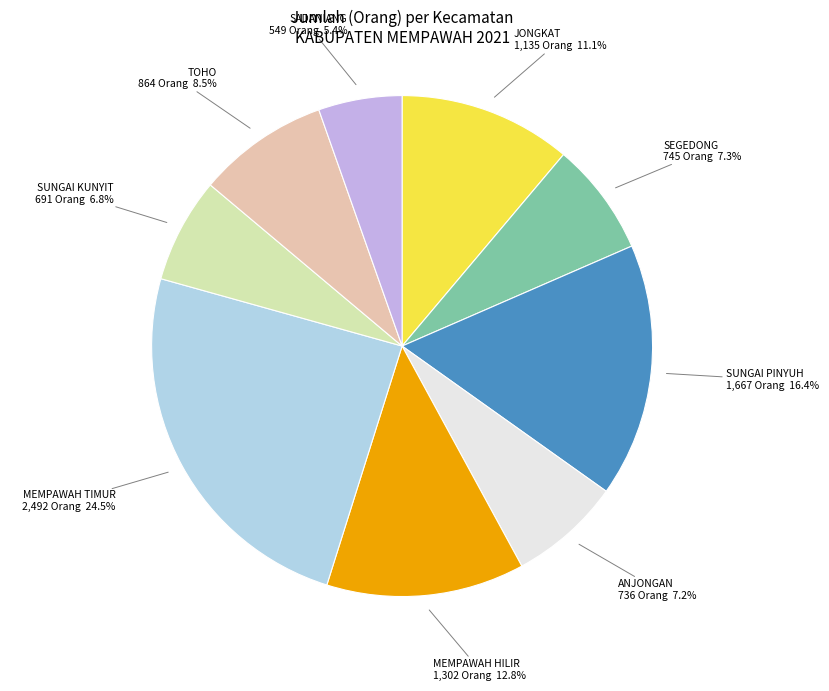

Count the number of slices in the pie.

9